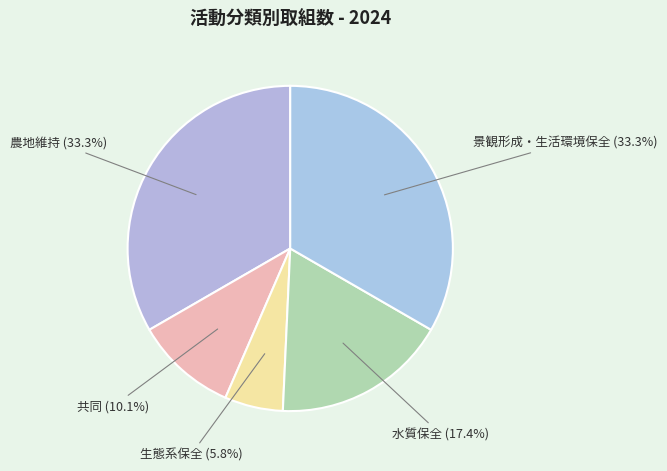

True or false: 共同 accounts for 10% of the total.

True